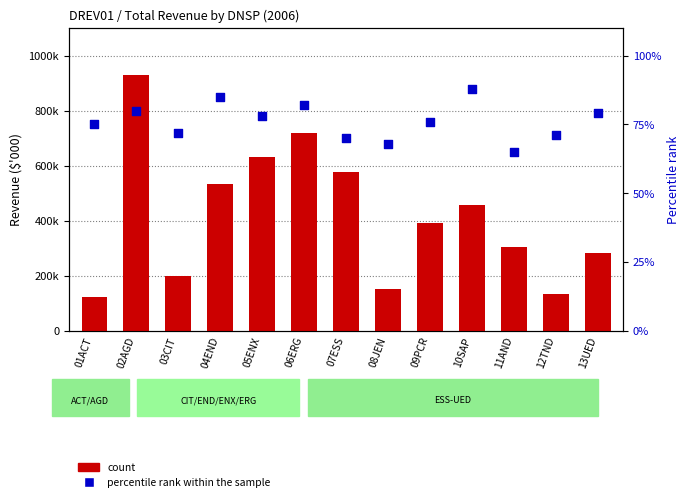

Which series has the widest spread of Y values?

count